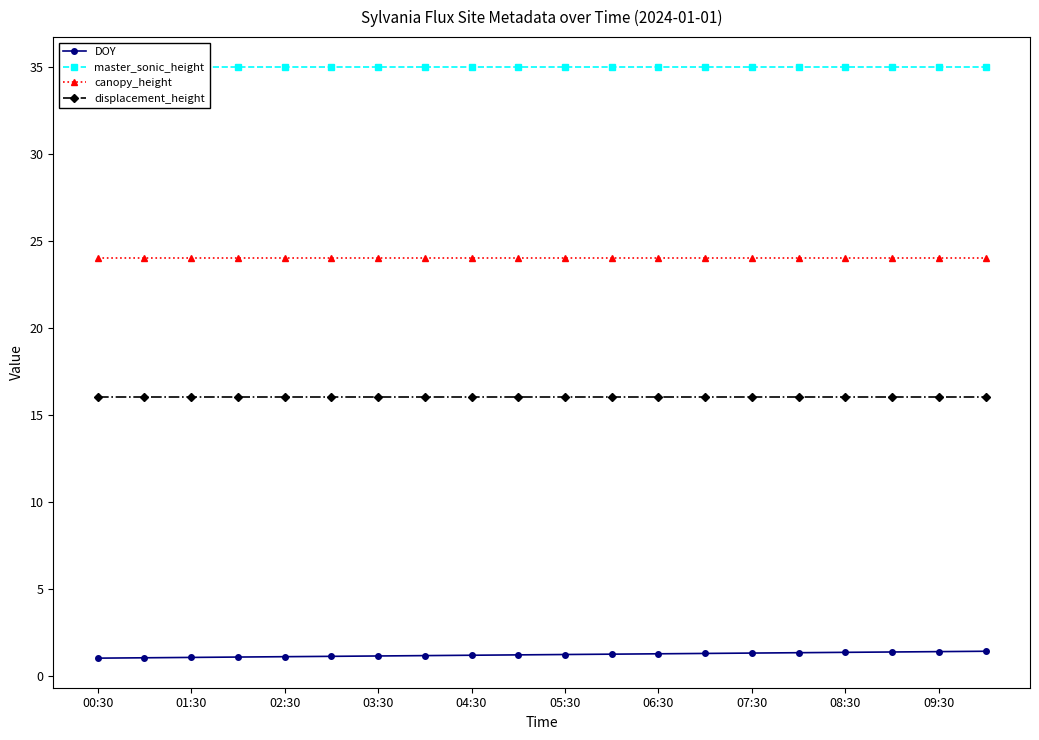

True or false: canopy_height and master_sonic_height cross at least once.

False